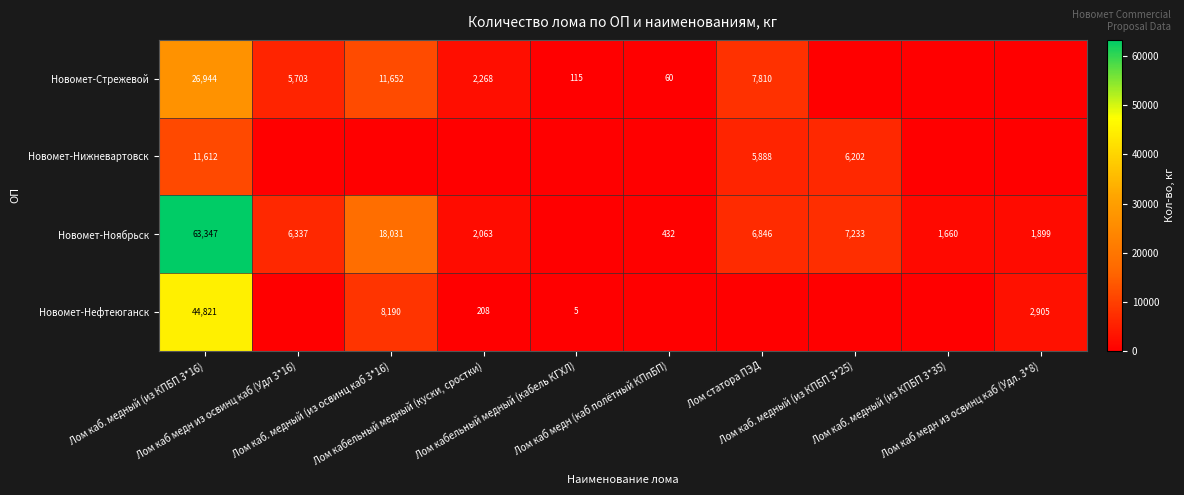

What is the difference between the highest and lowest values at Лом каб. медный (из КПБП 3*35)?

1660